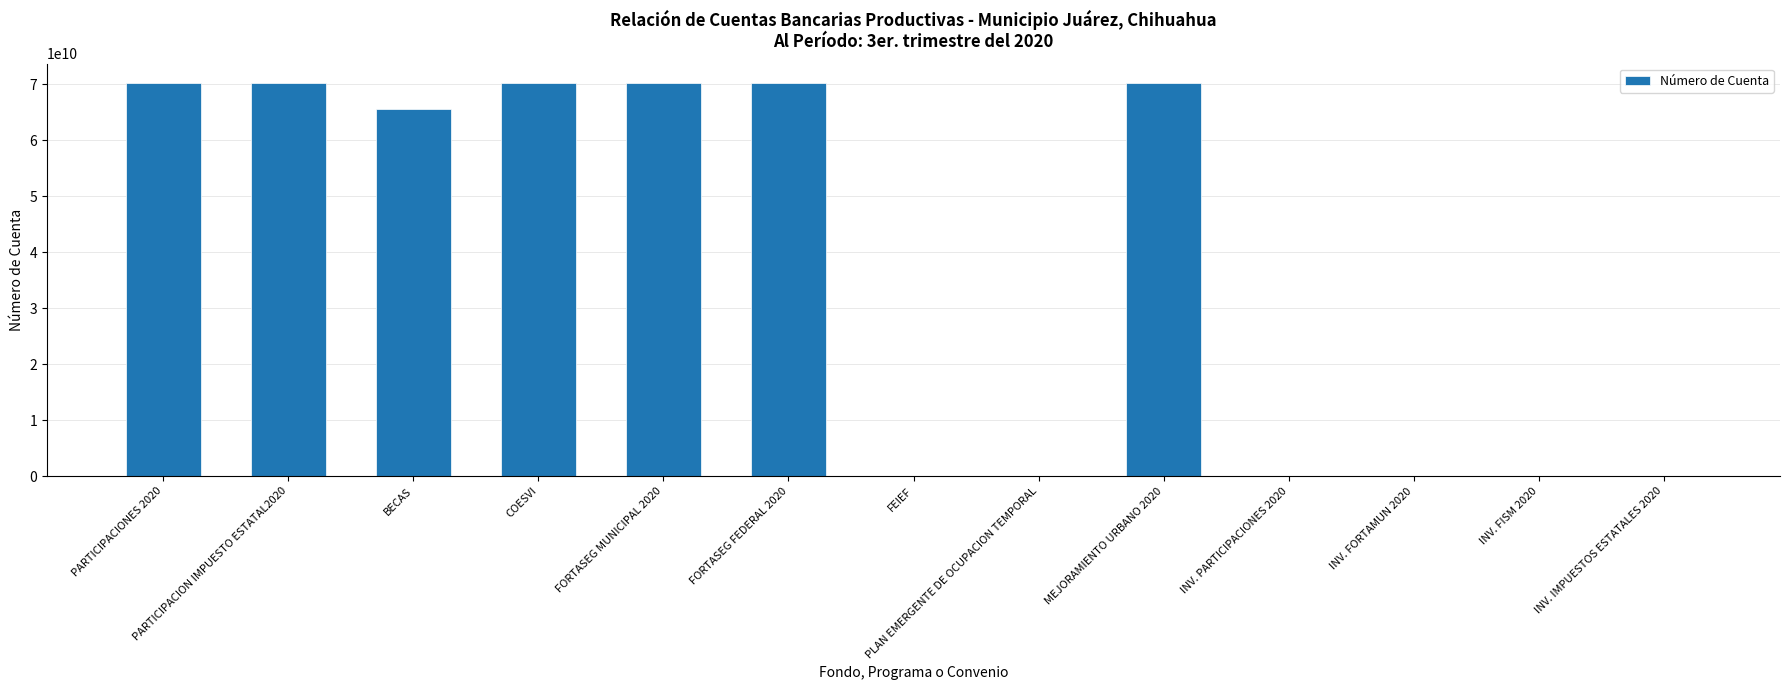

Where does the data first go above 65507912661?

PARTICIPACIONES 2020